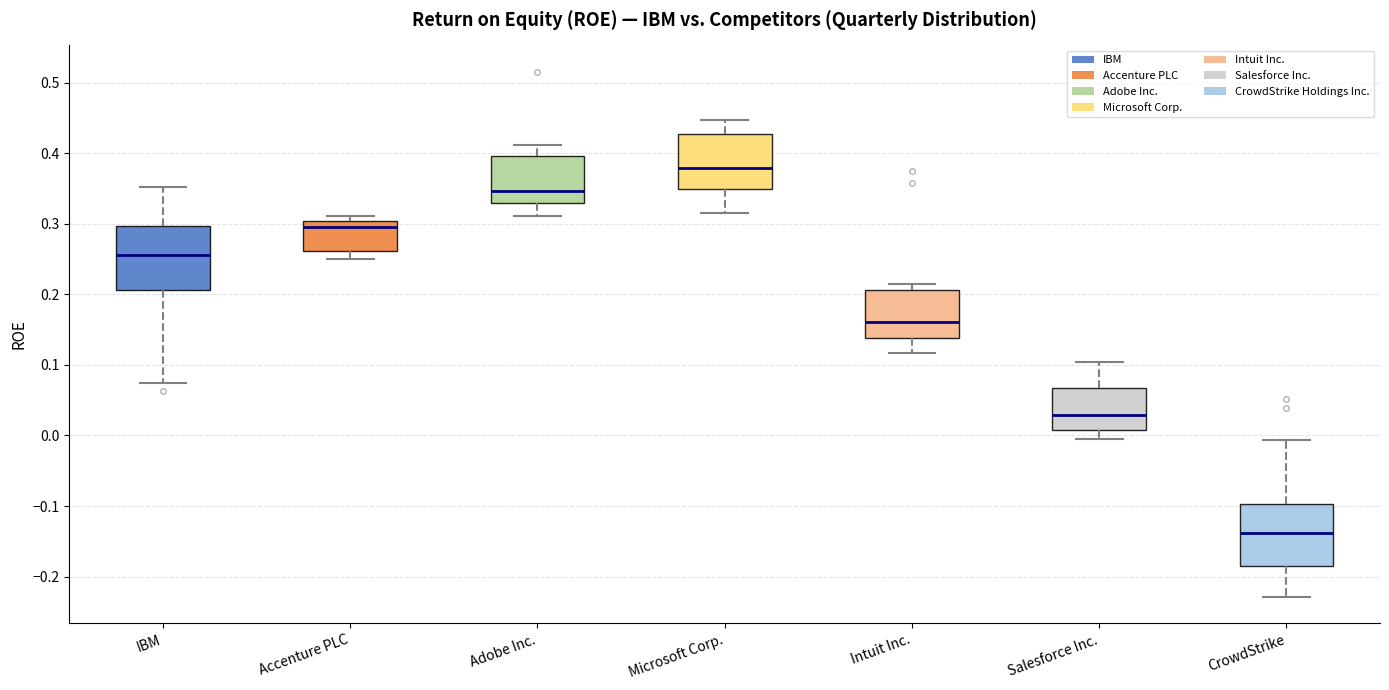

Reading left to right, read every box against the y-axis: the position of its median line, the range the box covers, and the ends of its whiskers. The values are not printed on the chart, so give them approximately, as read against the axis.

IBM: median 0.26, box 0.21 to 0.30, whiskers 0.07 to 0.35
Accenture PLC: median 0.30 (just below the box's upper edge), box 0.26 to 0.30, whiskers 0.25 to 0.31
Adobe Inc.: median 0.35, box 0.33 to 0.40, whiskers 0.31 to 0.41
Microsoft Corp.: median 0.38, box 0.35 to 0.43, whiskers 0.31 to 0.45
Intuit Inc.: median 0.16, box 0.14 to 0.21, whiskers 0.12 to 0.21 (just above the box's upper edge)
Salesforce Inc.: median 0.03, box 0.01 to 0.07, whiskers 0.00 to 0.10
CrowdStrike: median -0.14, box -0.18 to -0.10, whiskers -0.23 to -0.01